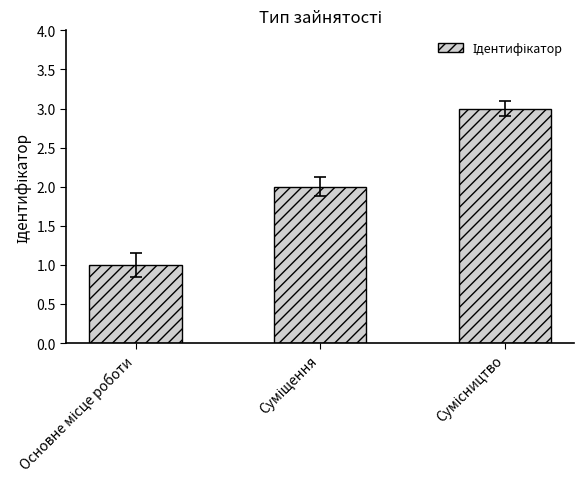

What is the sum of all values?

6